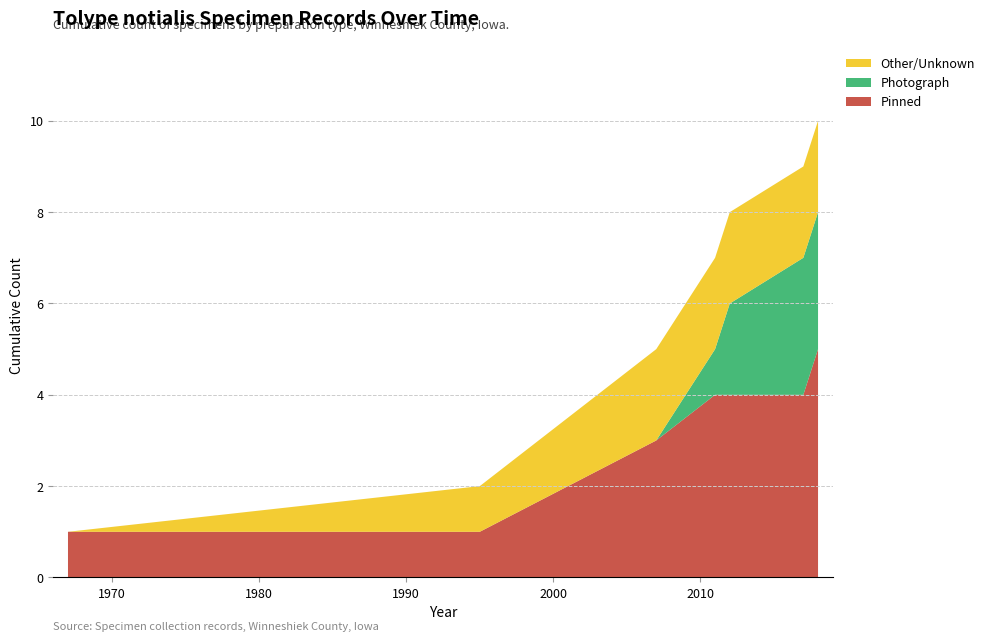

What is the highest value of the Pinned series?

5